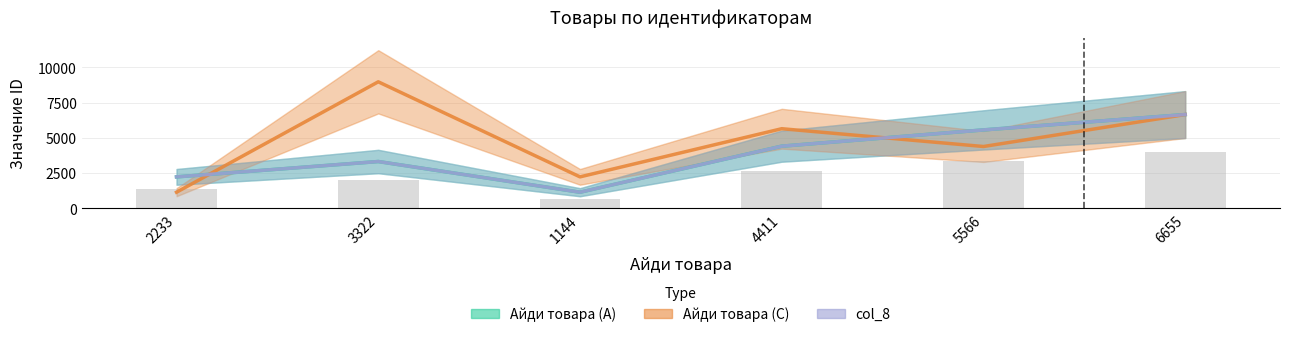

At which category is the sum across all series the highest?

6655